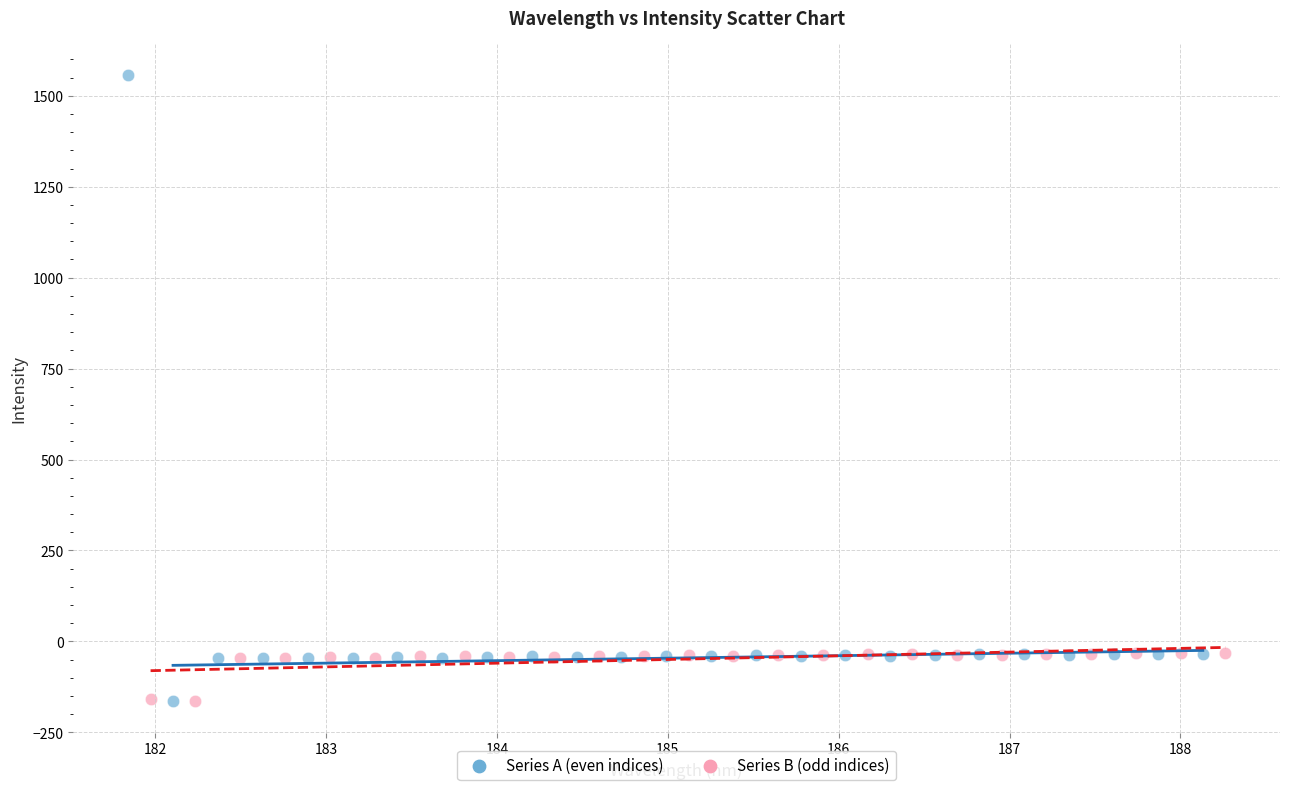

Which series reaches the maximum Y coordinate?

Series A (even indices)